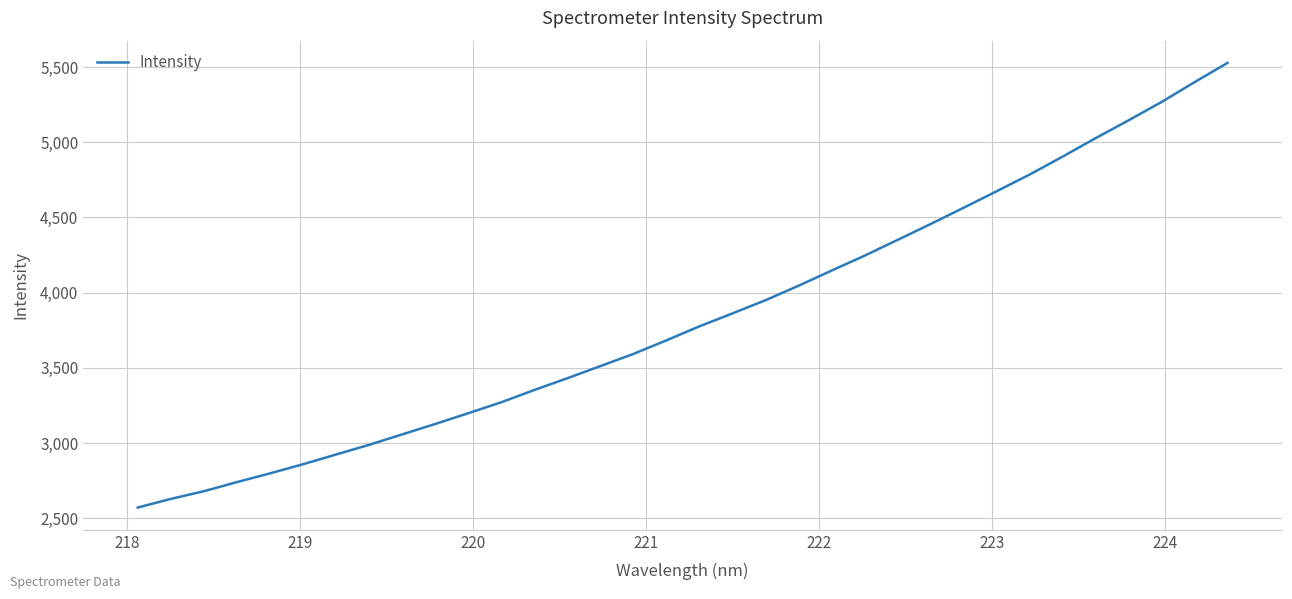

What is the smallest value displayed?

2572.3